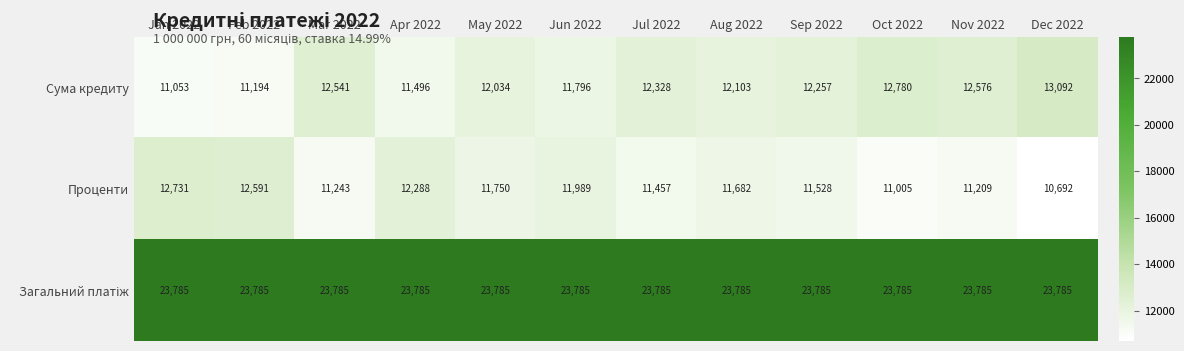

What is the average value of the Cума кредиту series?

12104